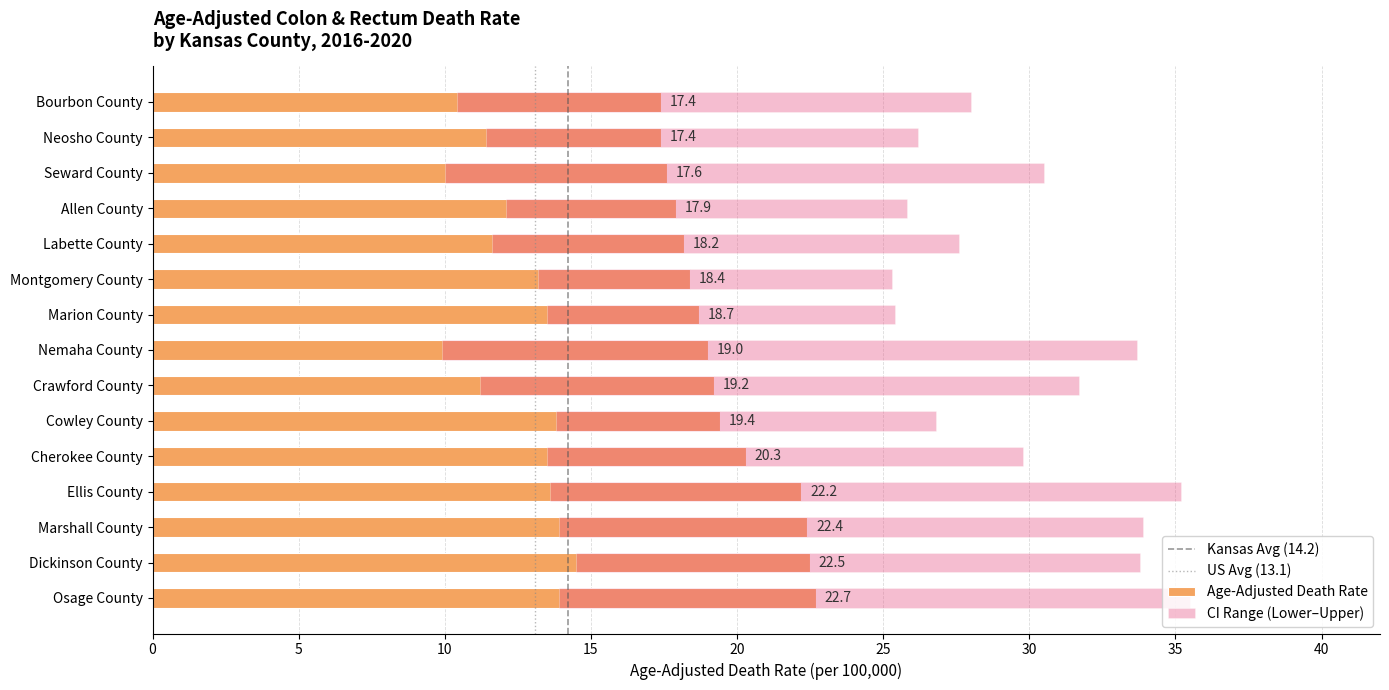

What is the sum of all Age-Adjusted Death Rate values?

293.3